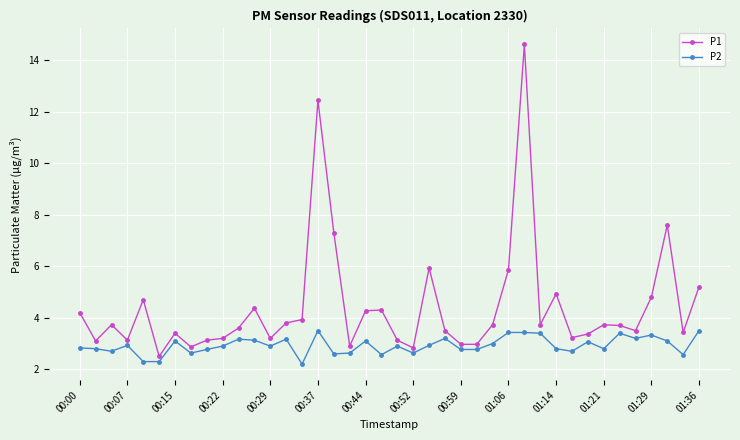

What is the minimum value shown in the chart?

2.2